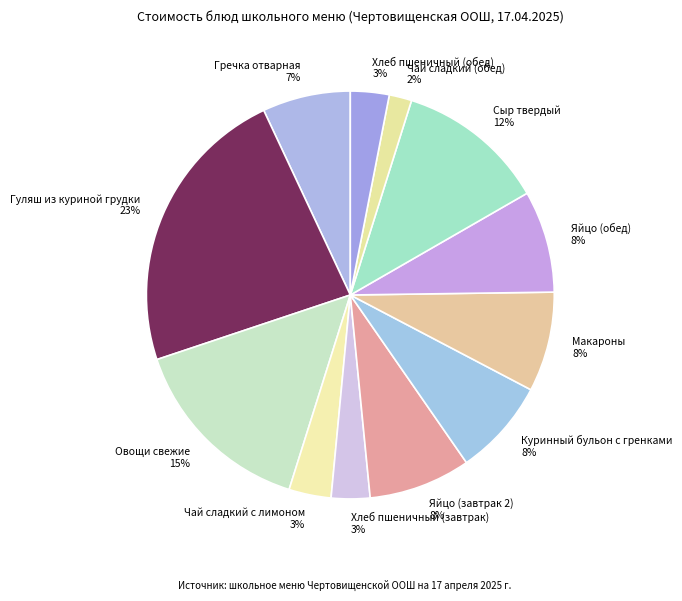

To the nearest percent, what is the average slice percentage?

8%